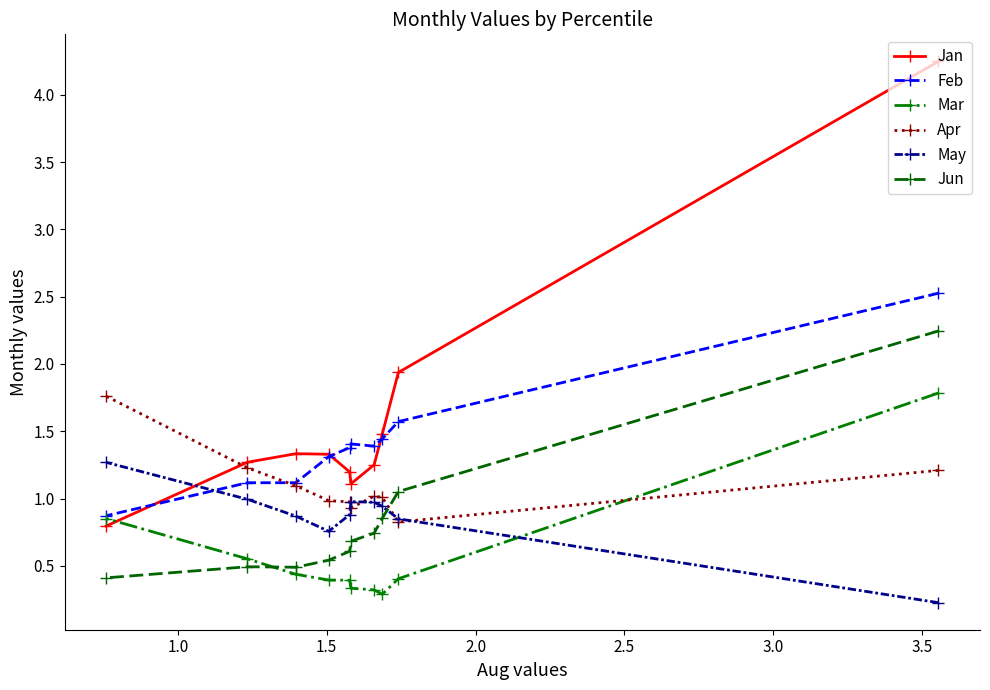

At how many categories does at least one series exceed 0?

10